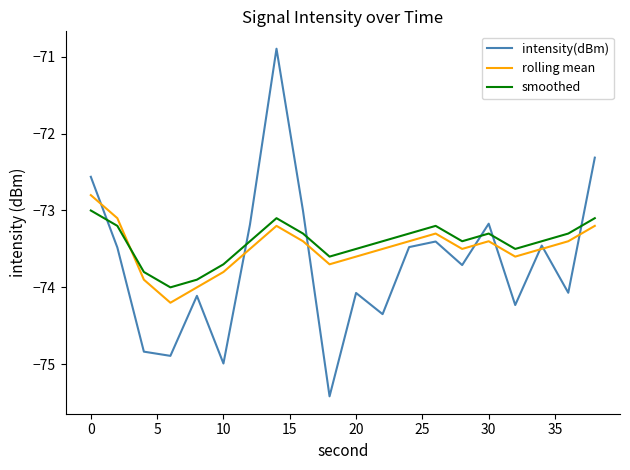

Which series has the largest range (max minus min)?

intensity(dBm)